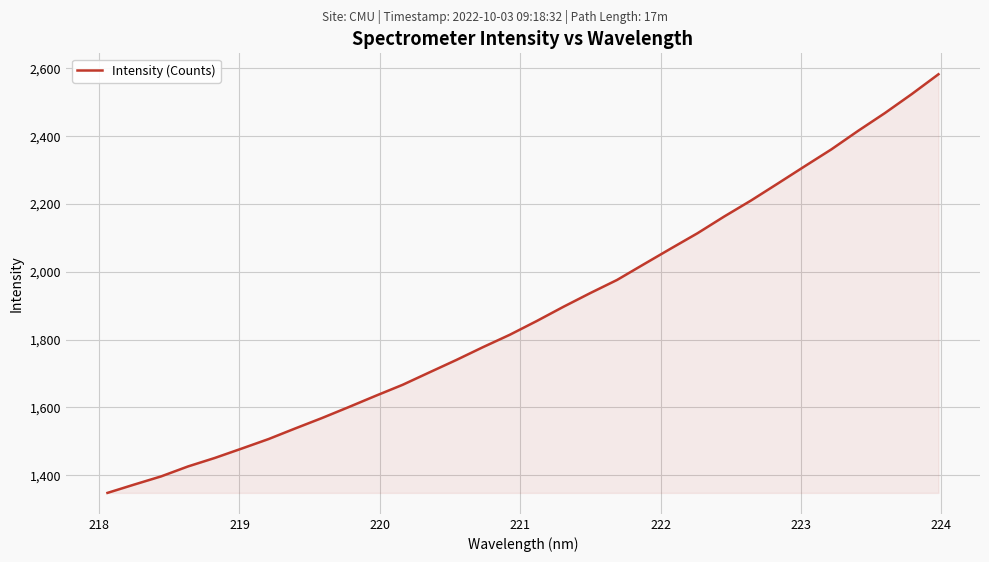

What is the minimum value shown in the chart?

1347.6